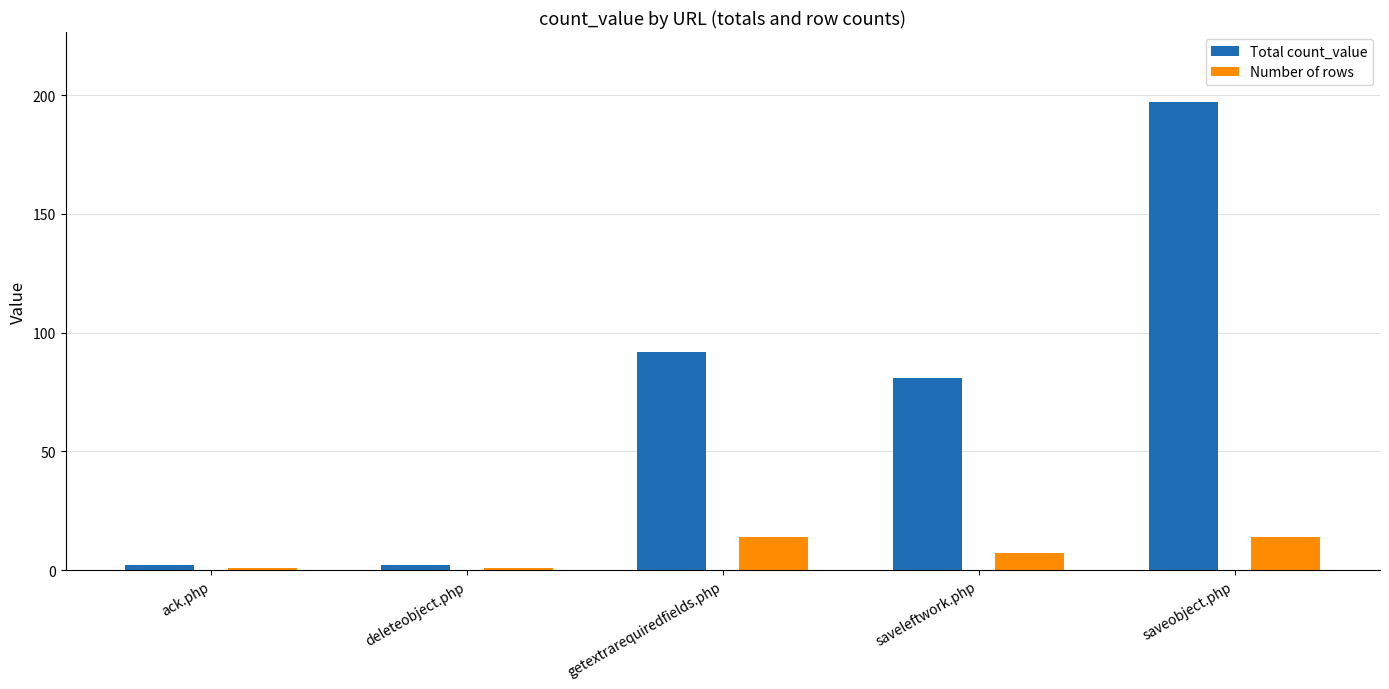

How many distinct data groups are displayed?

2